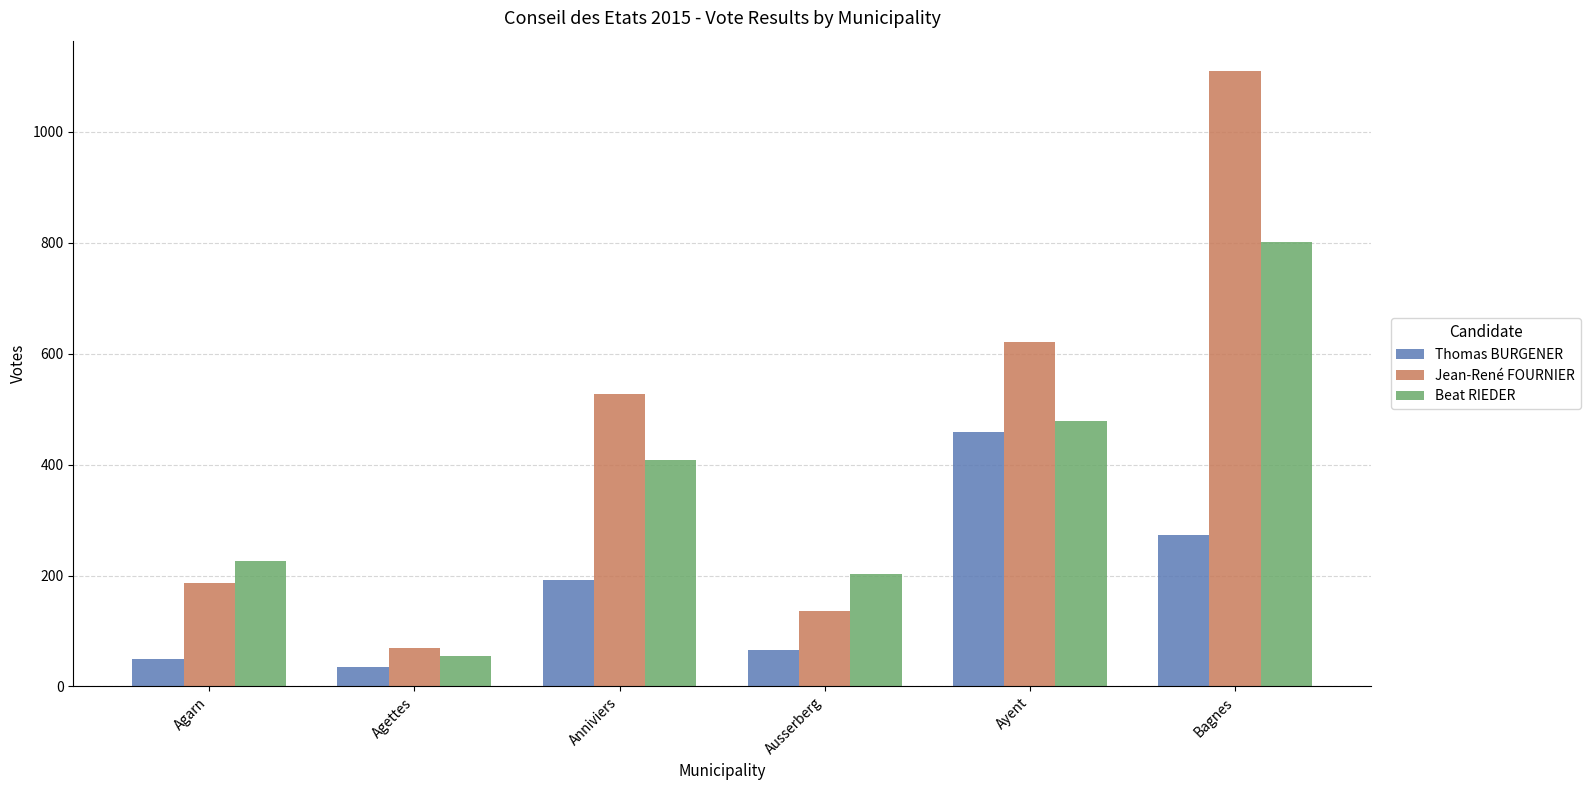

What is the difference between the highest and lowest values at Bagnes?

835